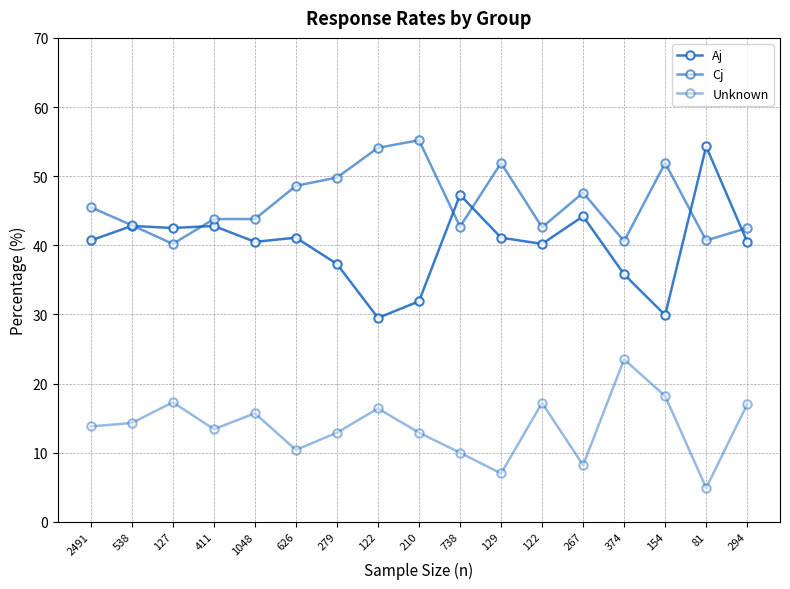

What is the sum of the Aj values at 267 and 374?

80.0